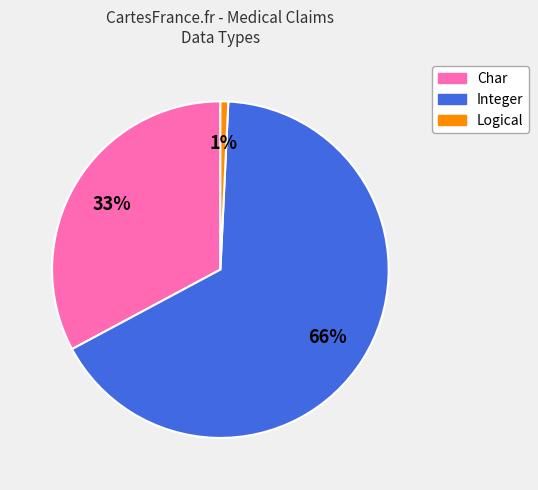

Is there a majority slice in this chart?

Yes